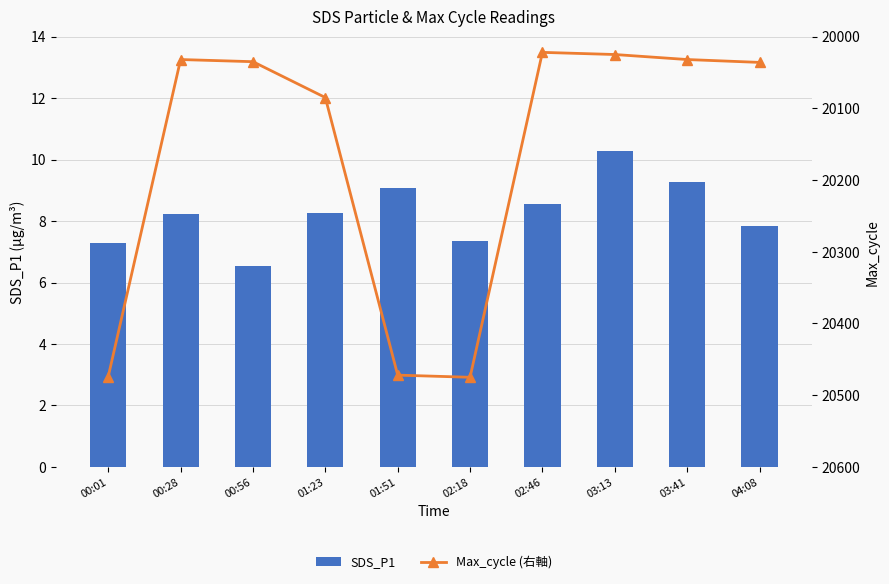

Rank the series by their maximum value, from lowest to highest.

SDS_P1, Max_cycle (右軸)